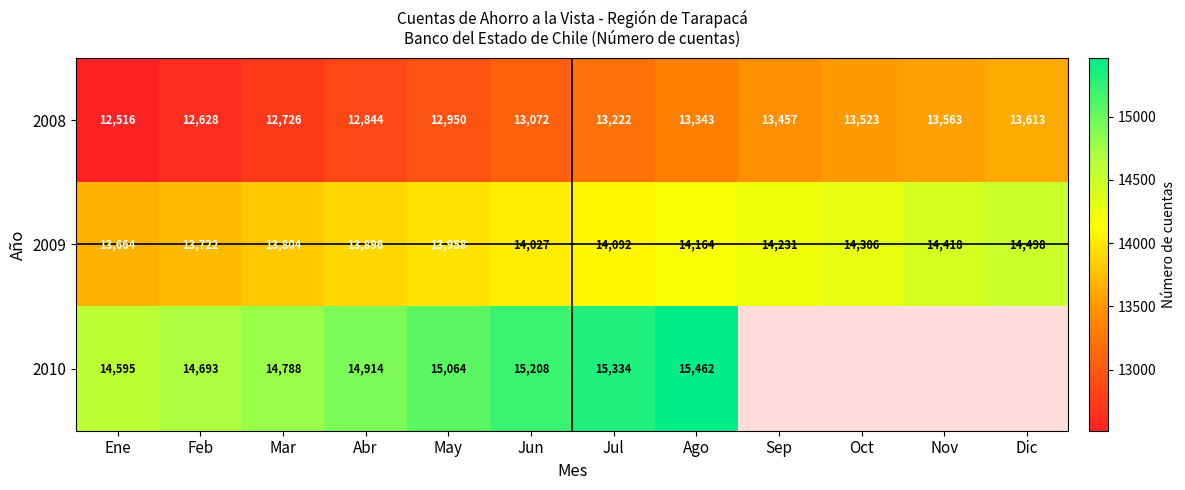

What is the sum of all 2008 values?

157457